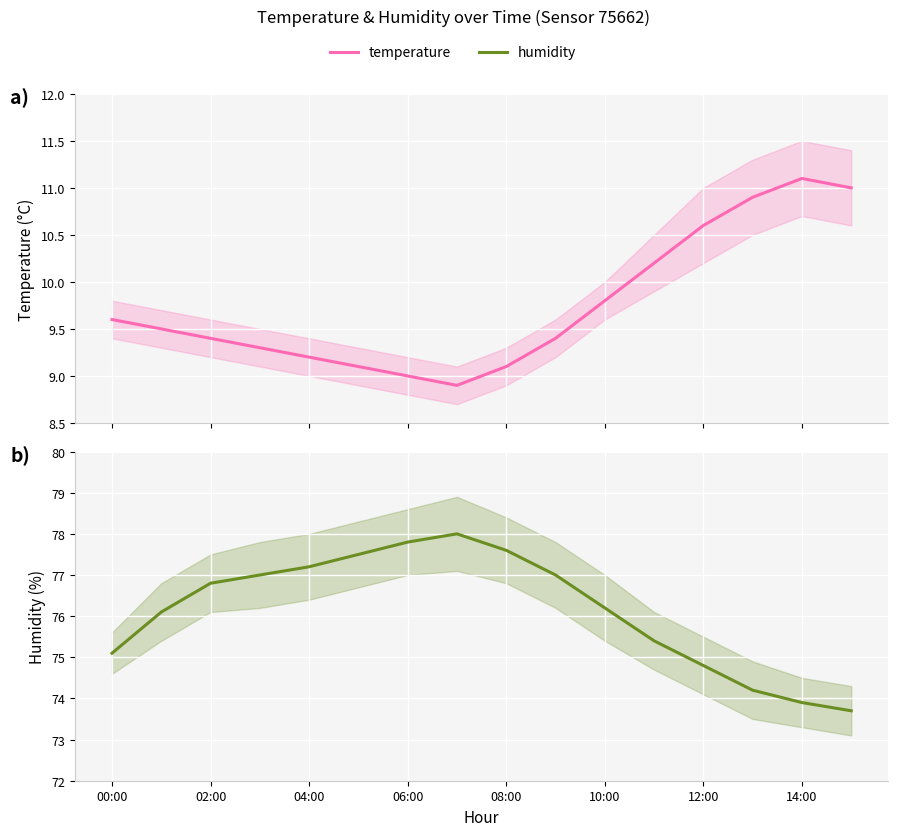

What is the average value of the humidity series?

76.1